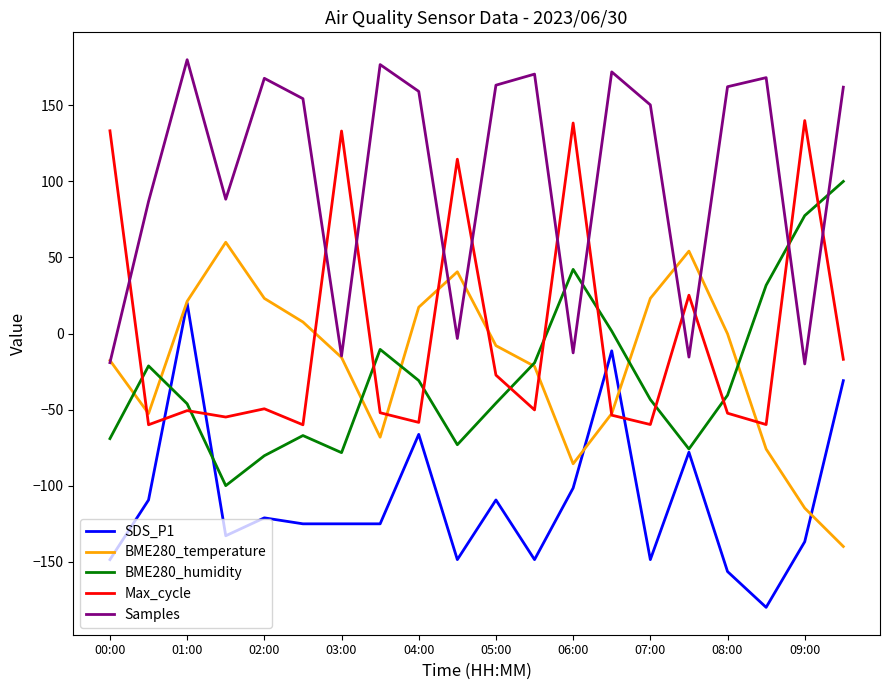

Which series has the largest total across all categories?

Samples